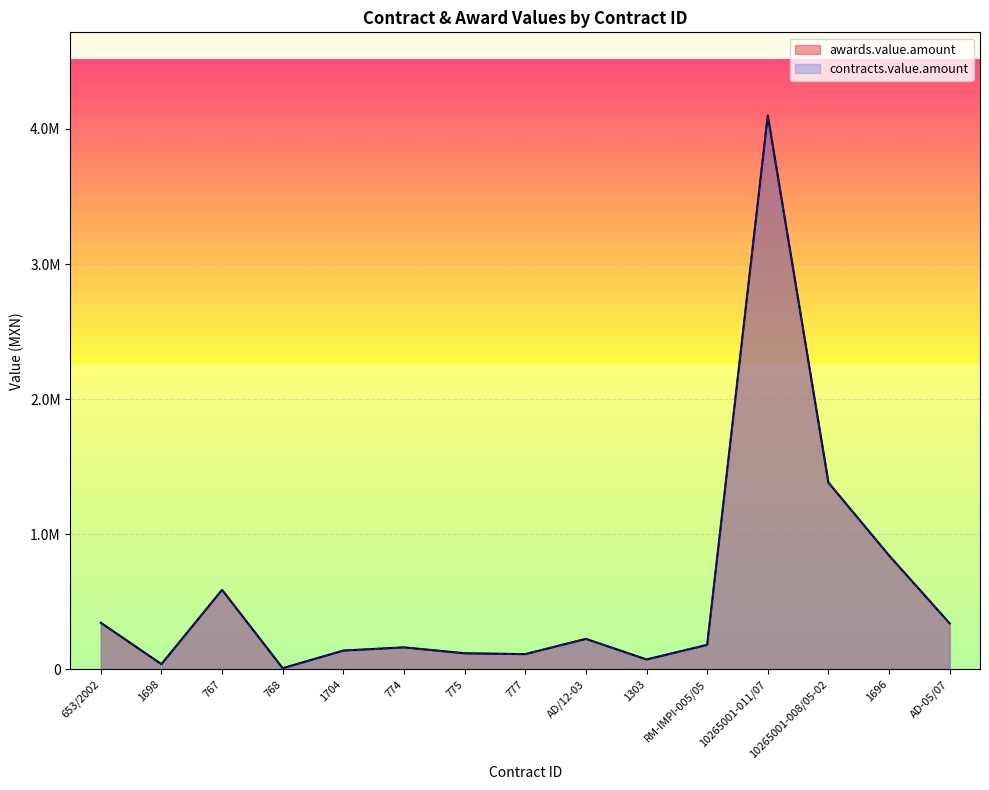

Read the awards.value.amount value at 767.

589535.9